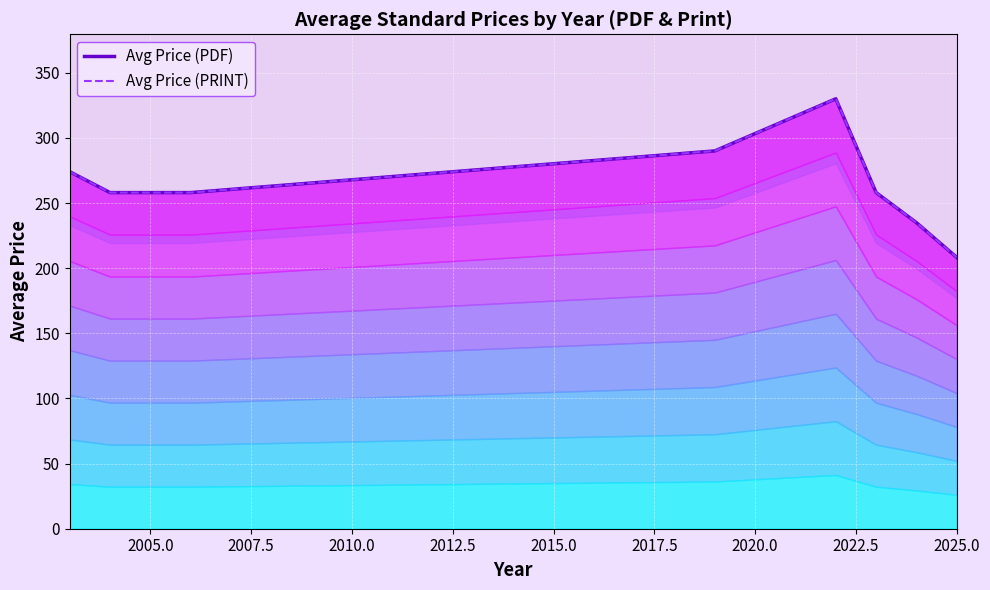

How many lines are shown in the chart?

1